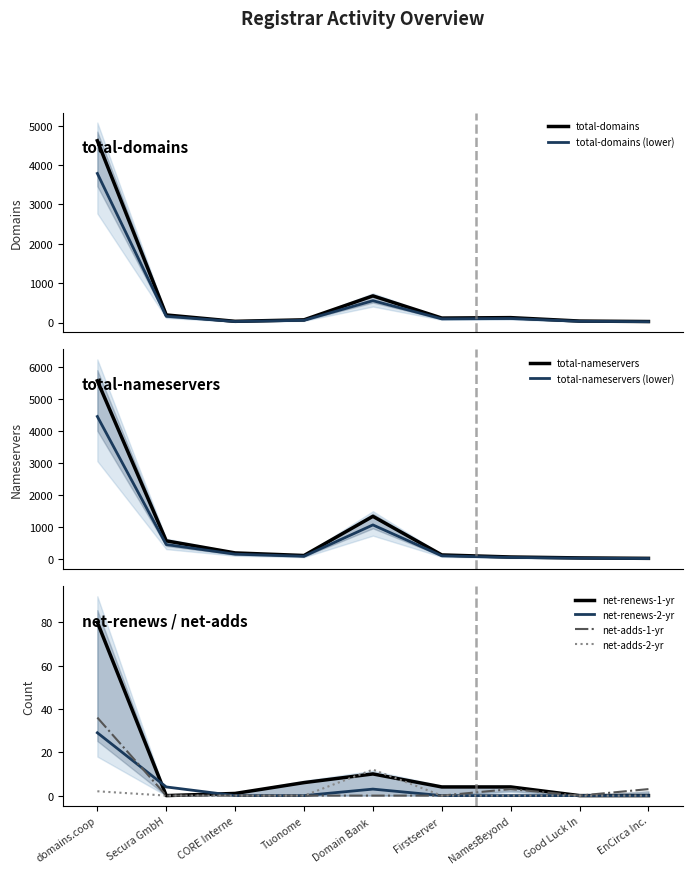

What is the spread (max minus min) of values at Good Luck In?

42.0